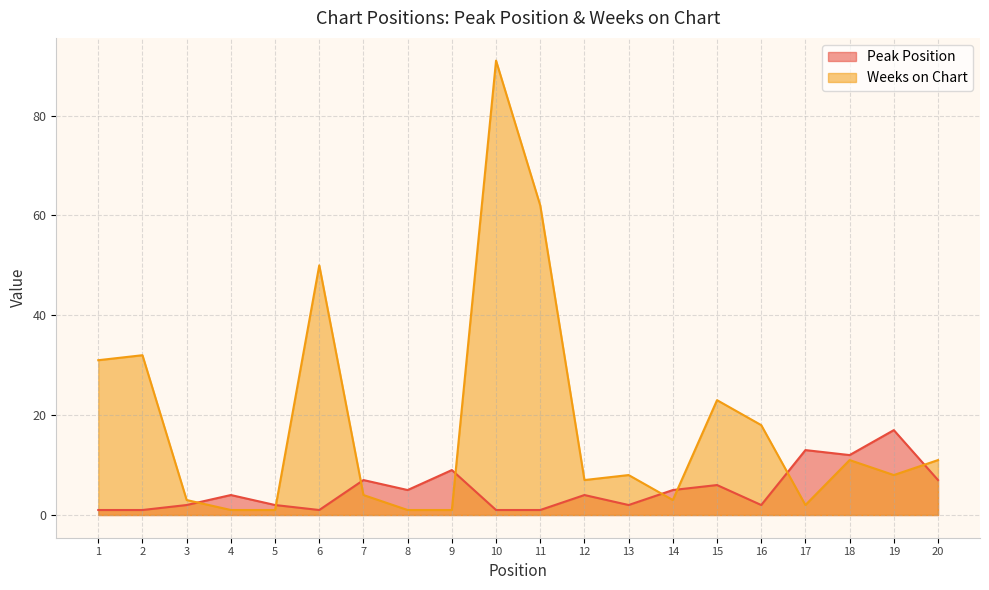

At which category is the sum across all series the highest?

10